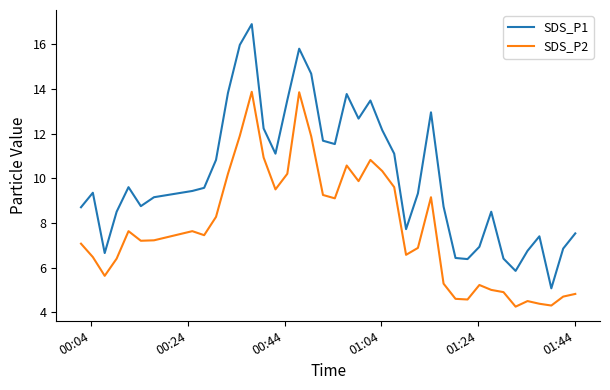

Is this an area chart (filled region under the line)?

No